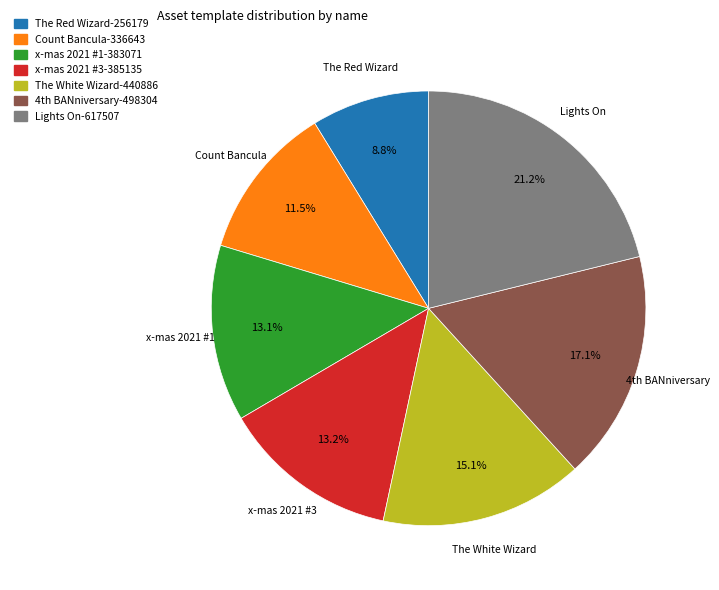

True or false: The Red Wizard accounts for 23% of the total.

False